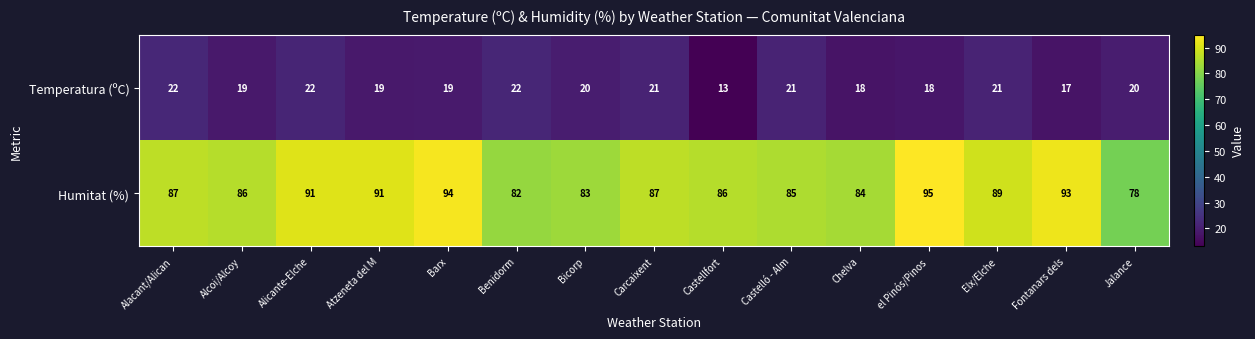

Is the value of Temperatura (ºC) at Chelva greater than the value of Humitat (%) at Alicante-Elche?

No